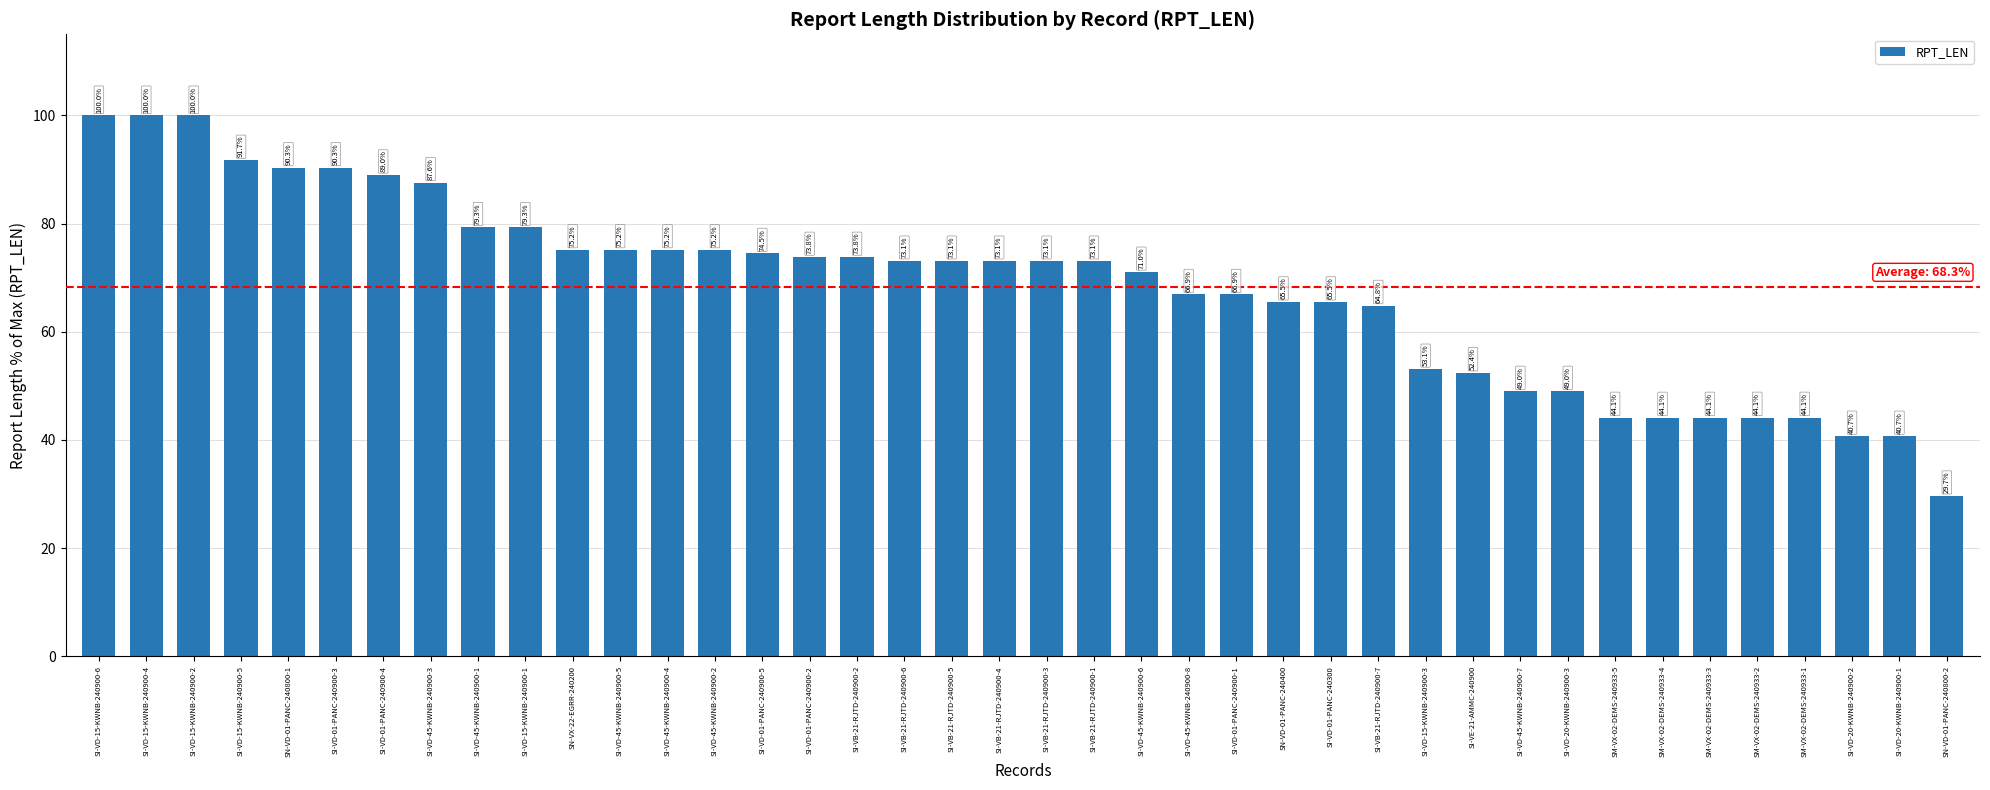

What is the label of the 9th bar from the right?

SI-VD-20-KWNB-240900-3